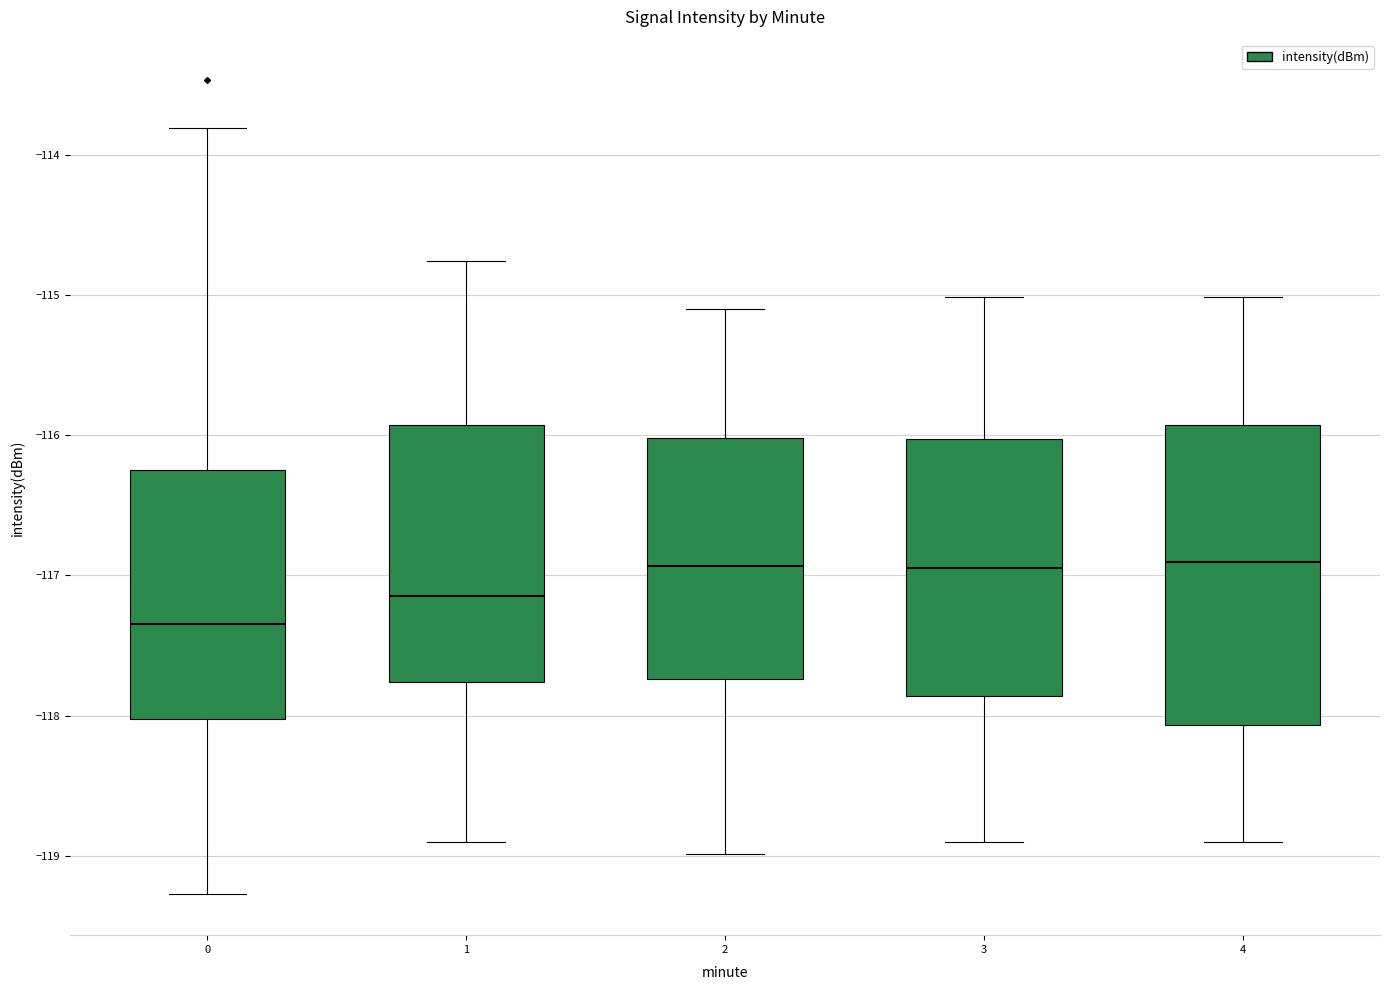

Where does the upper whisker of the box at x = 4 end on the y-axis? The values are not printed on the chart, so give them approximately, as read against the axis.

-115.0